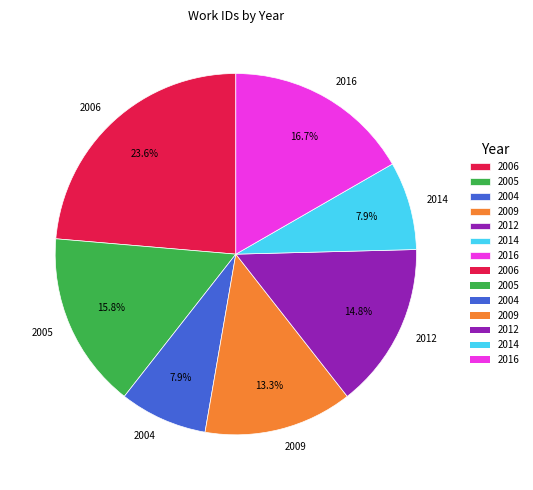

Between 2006 and 2005, which is larger?

2006